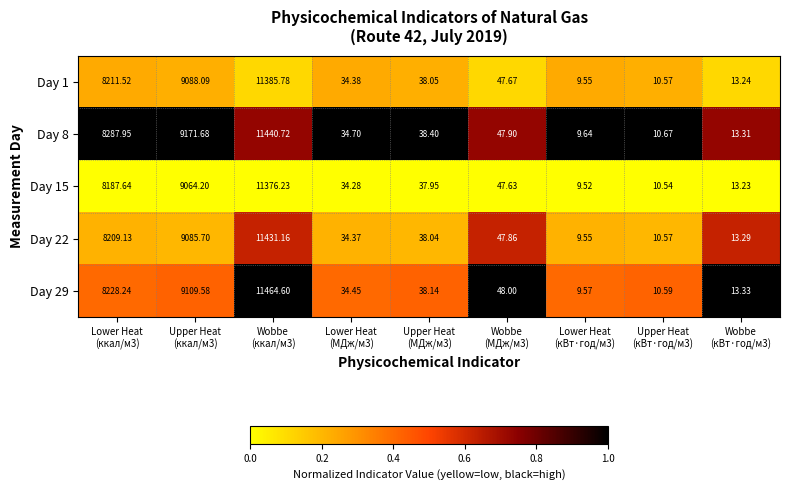

Reading left to right, transcribe all the data shown in this chart.

Day 1: Lower Heat
(ккал/м3)=8211.5	Upper Heat
(ккал/м3)=9088.1	Wobbe
(ккал/м3)=11385.8	Lower Heat
(МДж/м3)=34.4	Upper Heat
(МДж/м3)=38.0	Wobbe
(МДж/м3)=47.7	Lower Heat
(кВт·год/м3)=9.6	Upper Heat
(кВт·год/м3)=10.6	Wobbe
(кВт·год/м3)=13.2
Day 8: Lower Heat
(ккал/м3)=8288.0	Upper Heat
(ккал/м3)=9171.7	Wobbe
(ккал/м3)=11440.7	Lower Heat
(МДж/м3)=34.7	Upper Heat
(МДж/м3)=38.4	Wobbe
(МДж/м3)=47.9	Lower Heat
(кВт·год/м3)=9.6	Upper Heat
(кВт·год/м3)=10.7	Wobbe
(кВт·год/м3)=13.3
Day 15: Lower Heat
(ккал/м3)=8187.6	Upper Heat
(ккал/м3)=9064.2	Wobbe
(ккал/м3)=11376.2	Lower Heat
(МДж/м3)=34.3	Upper Heat
(МДж/м3)=38.0	Wobbe
(МДж/м3)=47.6	Lower Heat
(кВт·год/м3)=9.5	Upper Heat
(кВт·год/м3)=10.5	Wobbe
(кВт·год/м3)=13.2
Day 22: Lower Heat
(ккал/м3)=8209.1	Upper Heat
(ккал/м3)=9085.7	Wobbe
(ккал/м3)=11431.2	Lower Heat
(МДж/м3)=34.4	Upper Heat
(МДж/м3)=38.0	Wobbe
(МДж/м3)=47.9	Lower Heat
(кВт·год/м3)=9.6	Upper Heat
(кВт·год/м3)=10.6	Wobbe
(кВт·год/м3)=13.3
Day 29: Lower Heat
(ккал/м3)=8228.2	Upper Heat
(ккал/м3)=9109.6	Wobbe
(ккал/м3)=11464.6	Lower Heat
(МДж/м3)=34.5	Upper Heat
(МДж/м3)=38.1	Wobbe
(МДж/м3)=48.0	Lower Heat
(кВт·год/м3)=9.6	Upper Heat
(кВт·год/м3)=10.6	Wobbe
(кВт·год/м3)=13.3